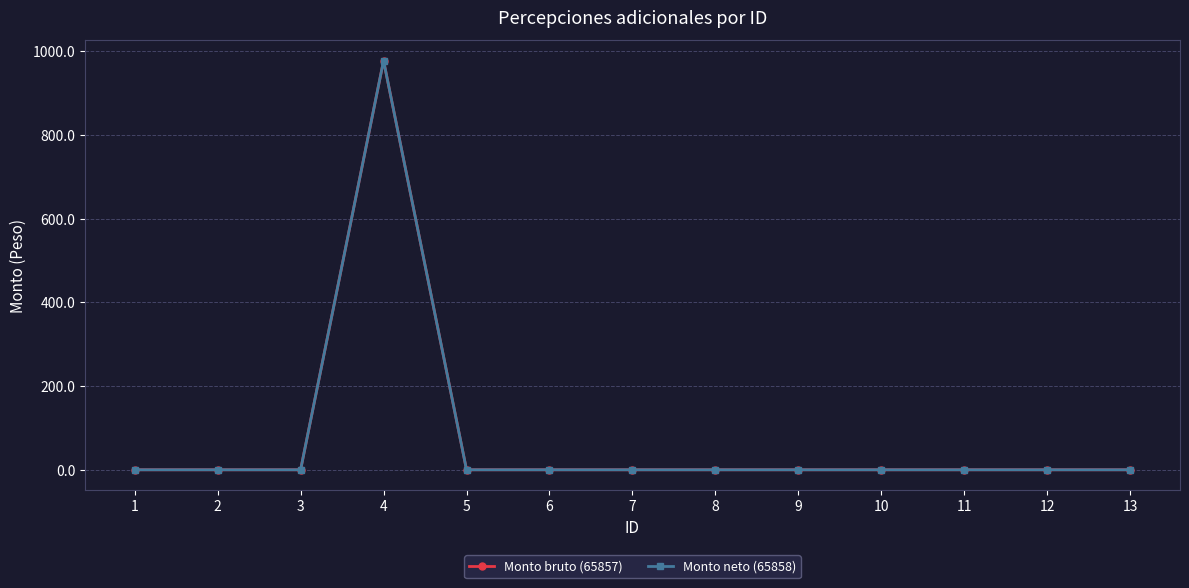

At which label is Monto neto (65858) closest to 488?

1